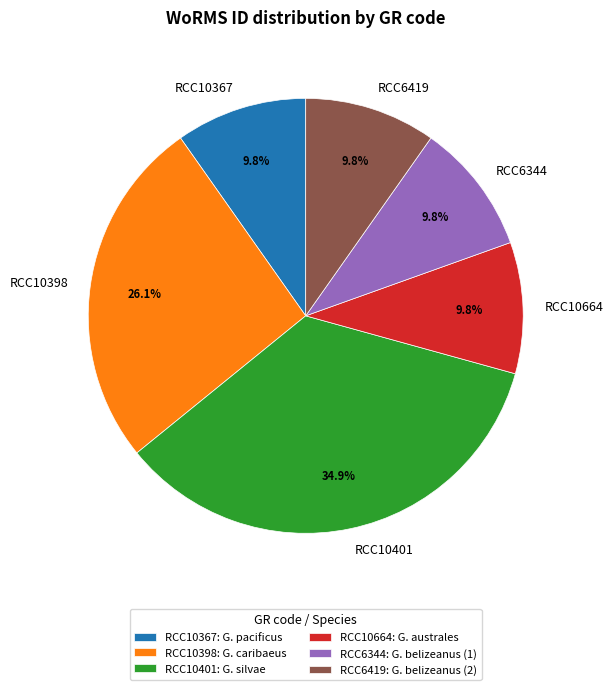

True or false: RCC10664 accounts for 2% of the total.

False